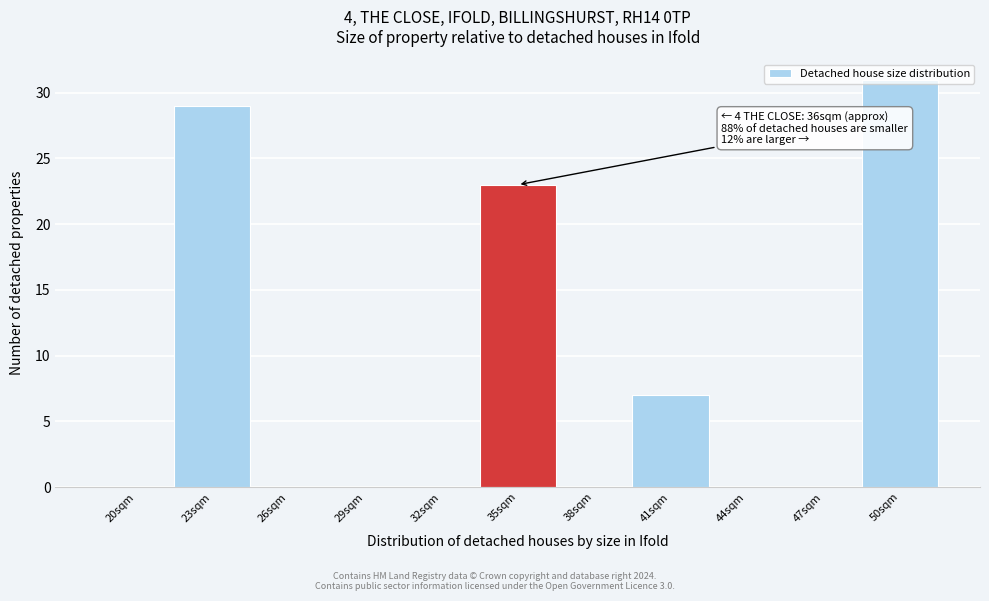

True or false: the data shows 7 at 41sqm.

True